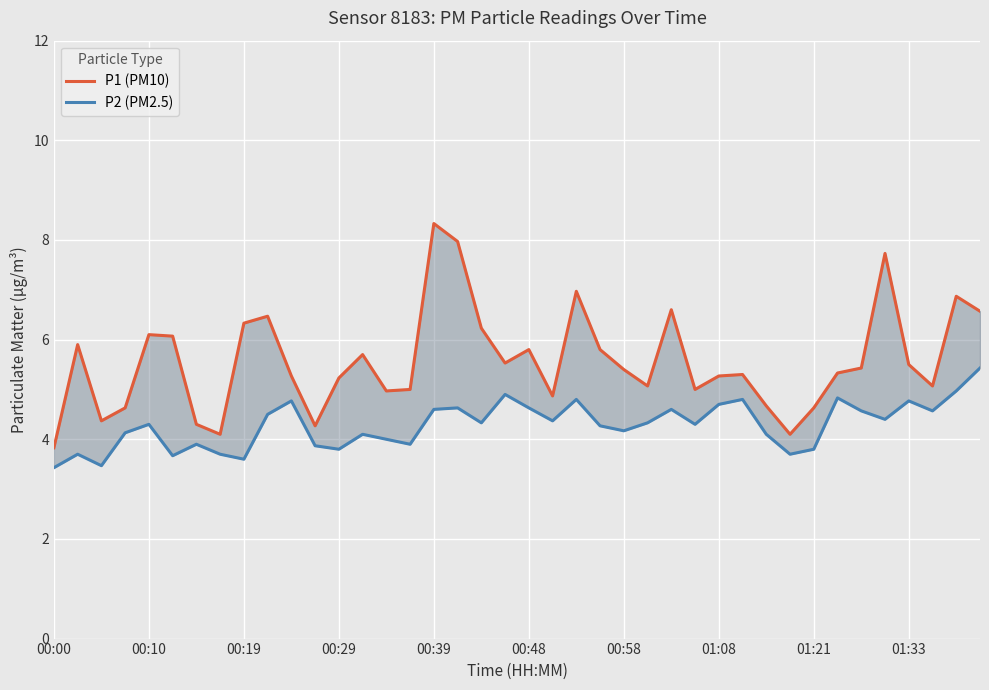

Count the number of data series in this chart.

2